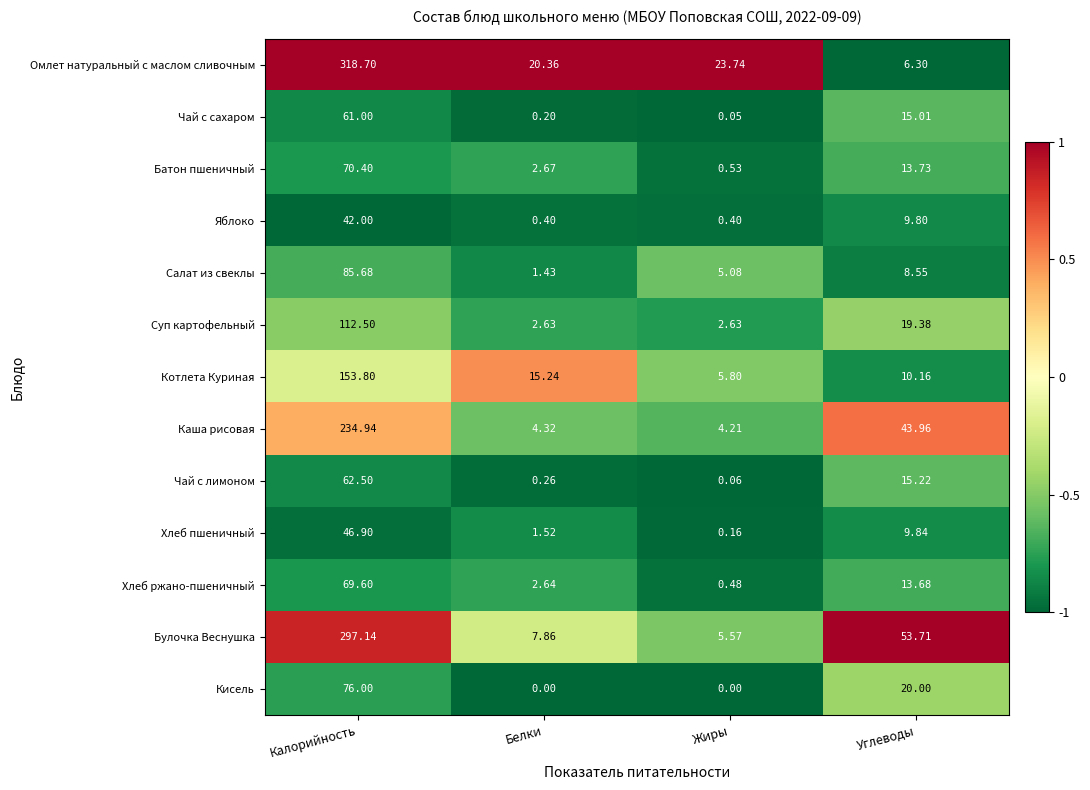

What is the minimum value shown in the chart?

0.0